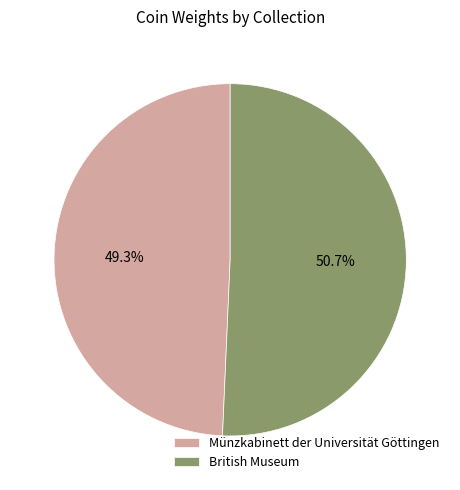

Is it true that British Museum is 62% of the pie?

False